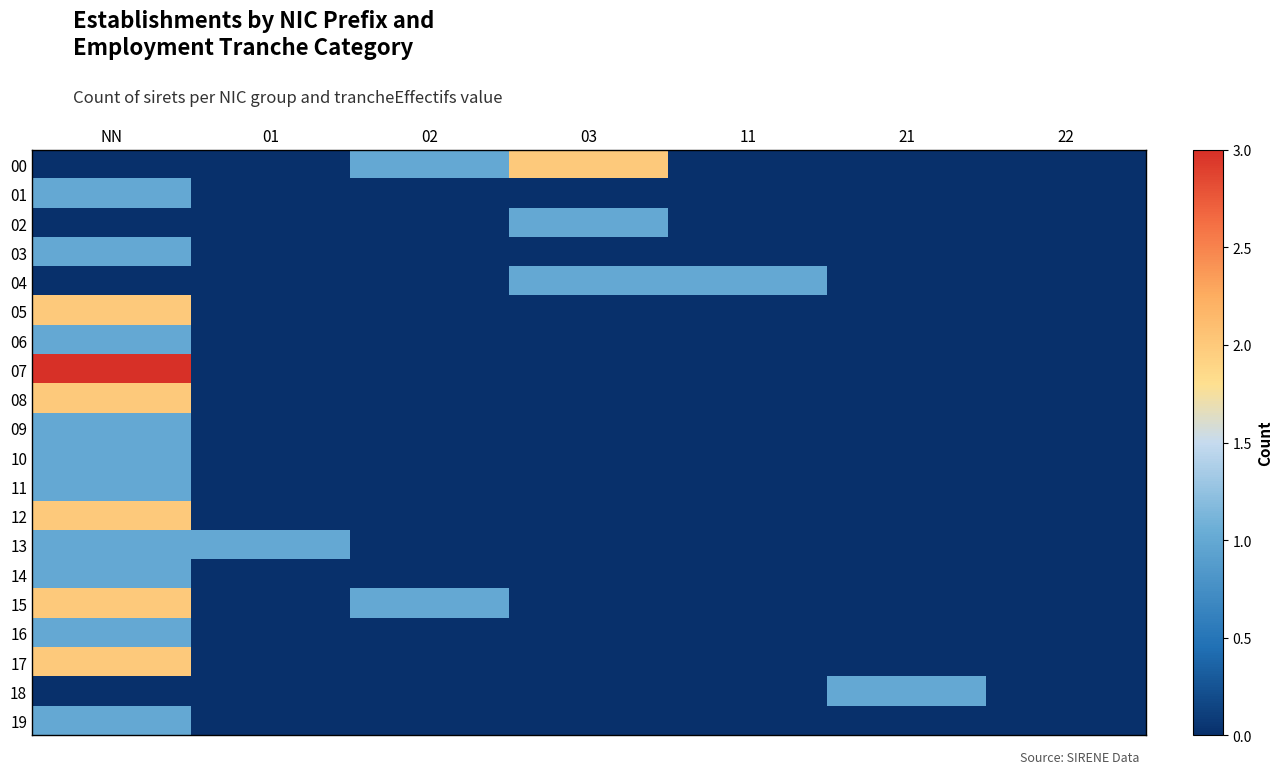

List the series in order of their peak value, lowest first.

01, 02, 03, 04, 06, 09, 10, 11, 13, 14, 16, 18, 19, 00, 05, 08, 12, 15, 17, 07